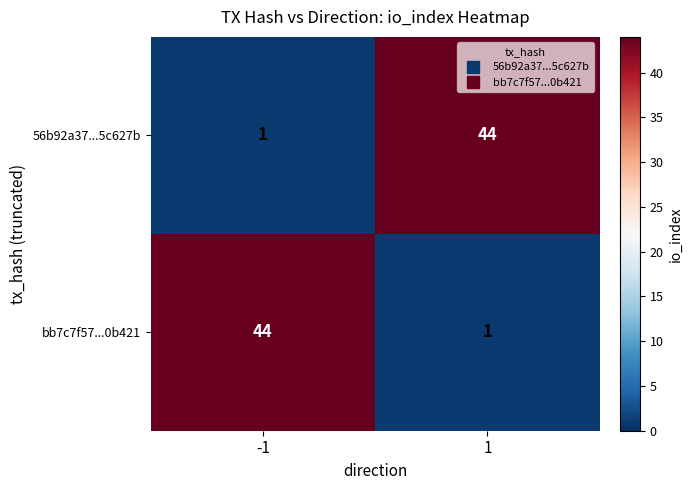

How many values in the 56b92a37...5c627b series are below 44?

1